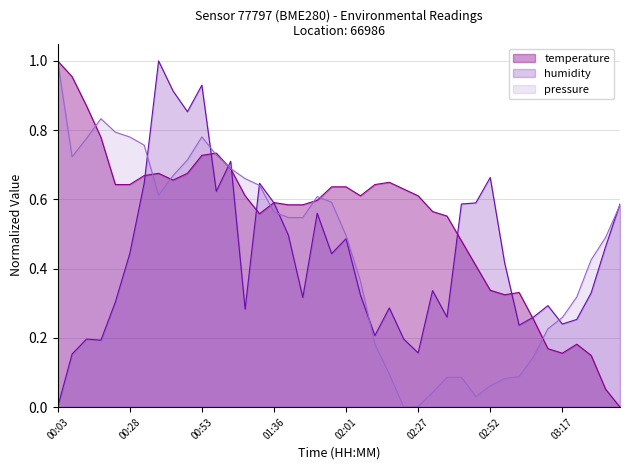

Where is the first local maximum for pressure?

00:18